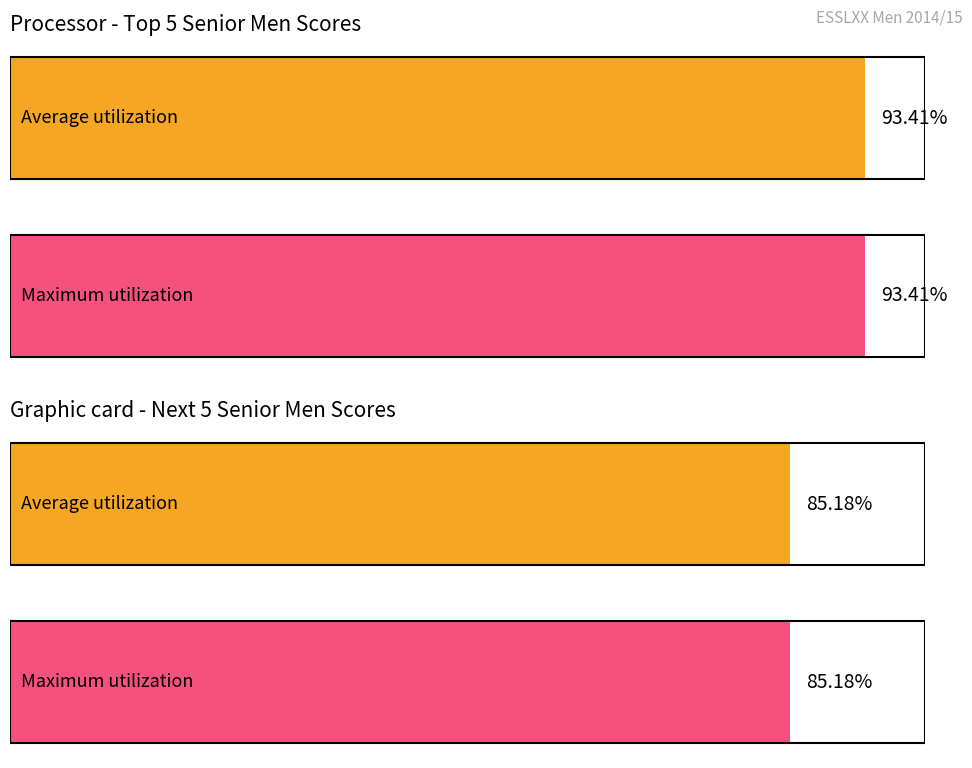

Which series has the widest spread of values?

Average utilization